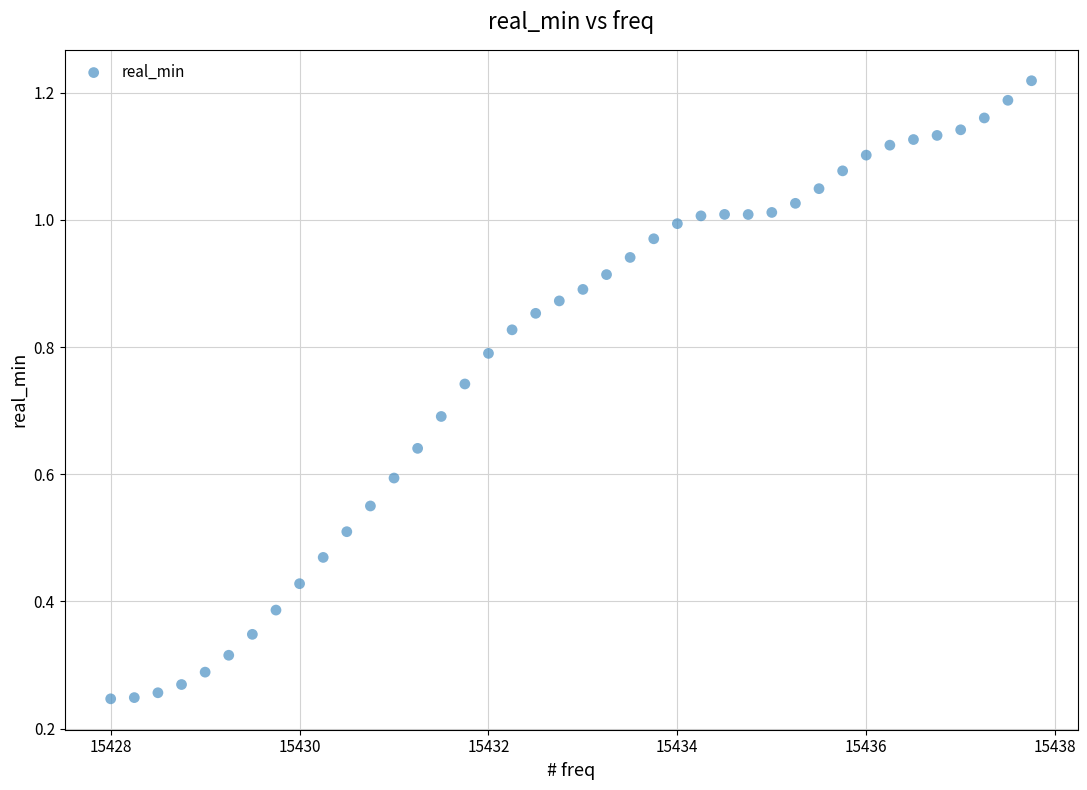

What is the range of X values (max minus min)?

9.8